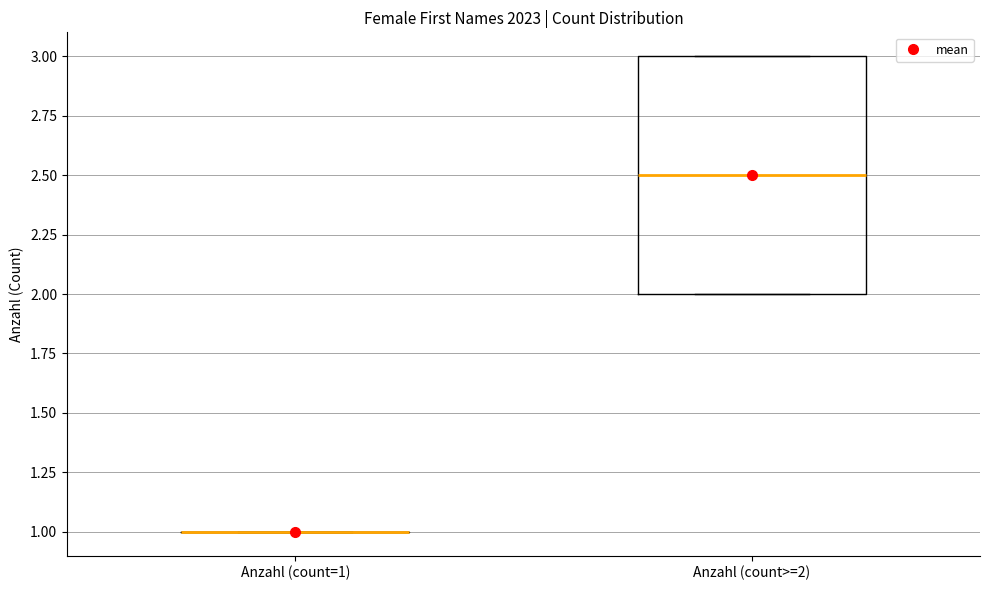

Which box is the tallest, from its lower edge to its upper edge?

Anzahl (count>=2)